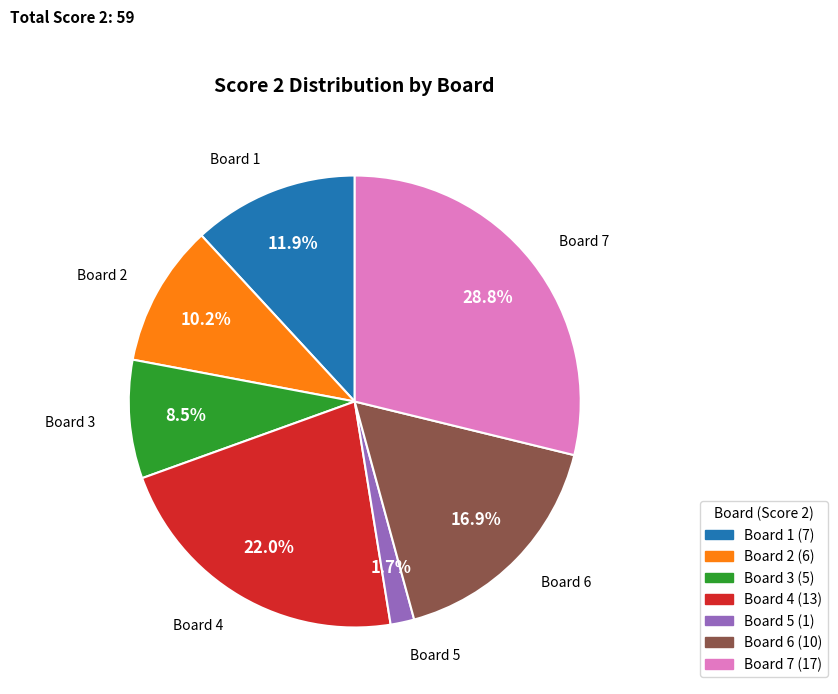

How many segments does this pie chart have?

7